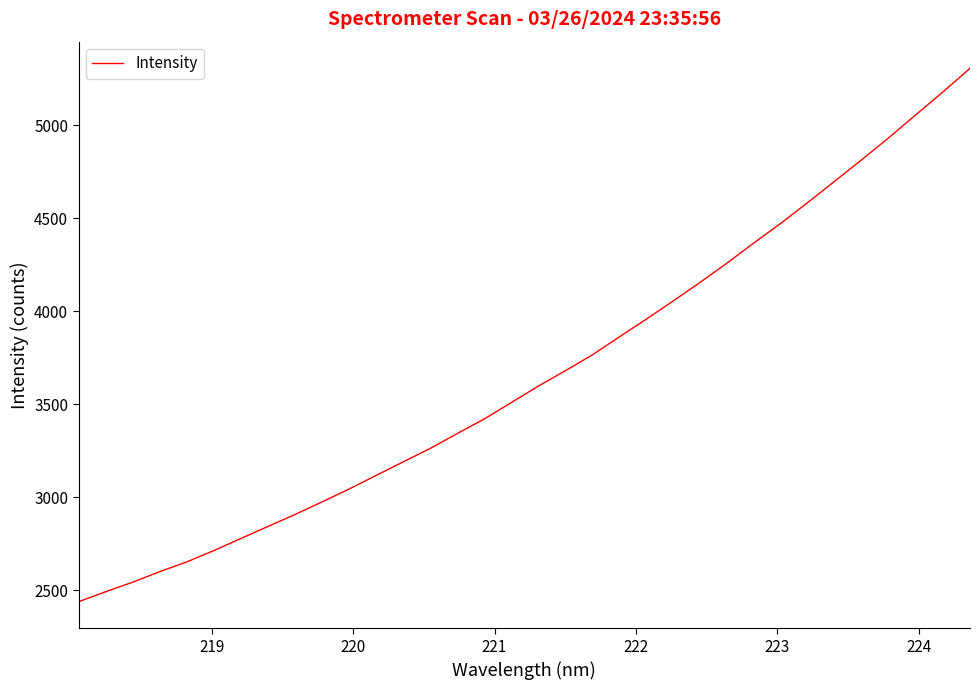

What is the greatest value displayed?

5304.8